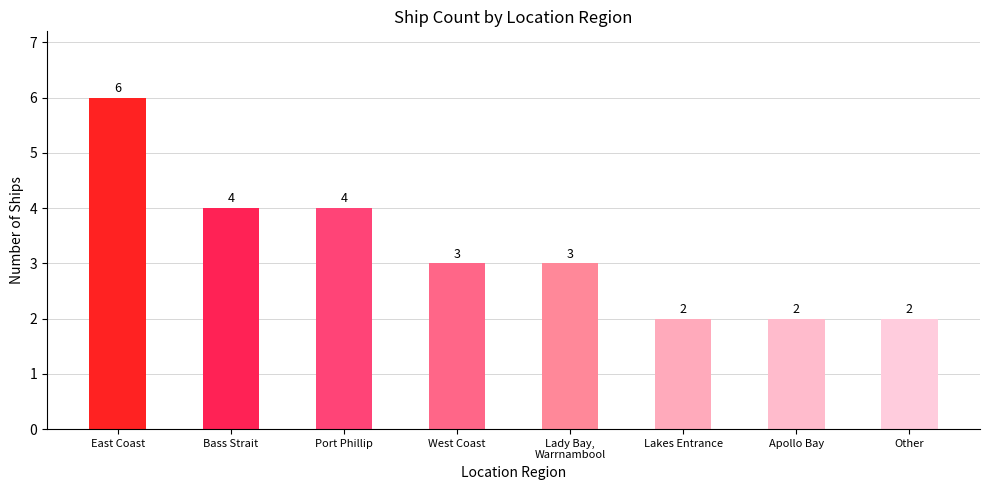

Count the values in the range 2 to 4.

7